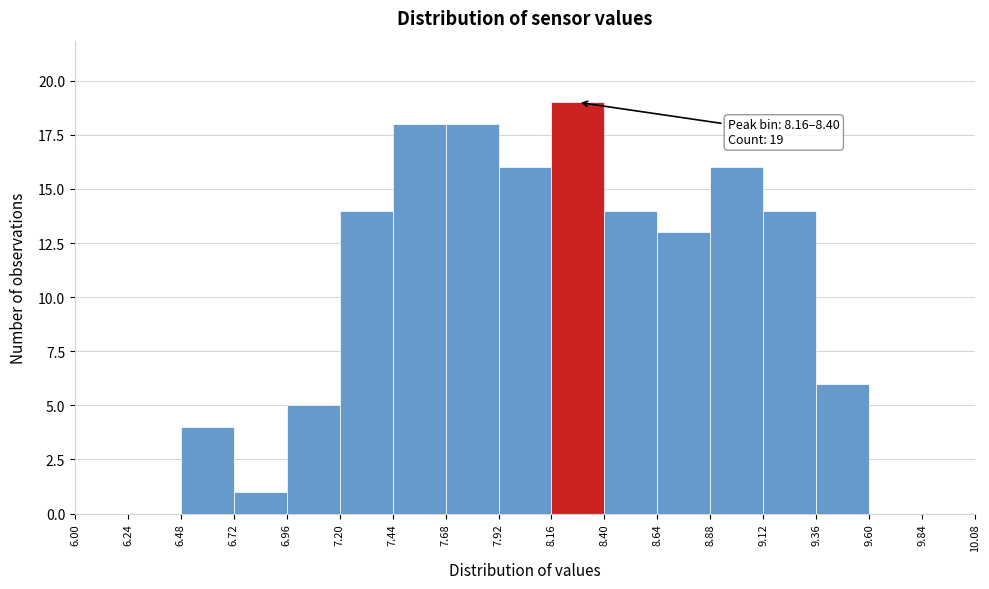

Over which range of the x-axis is the bar tallest?

8.16 to 8.40